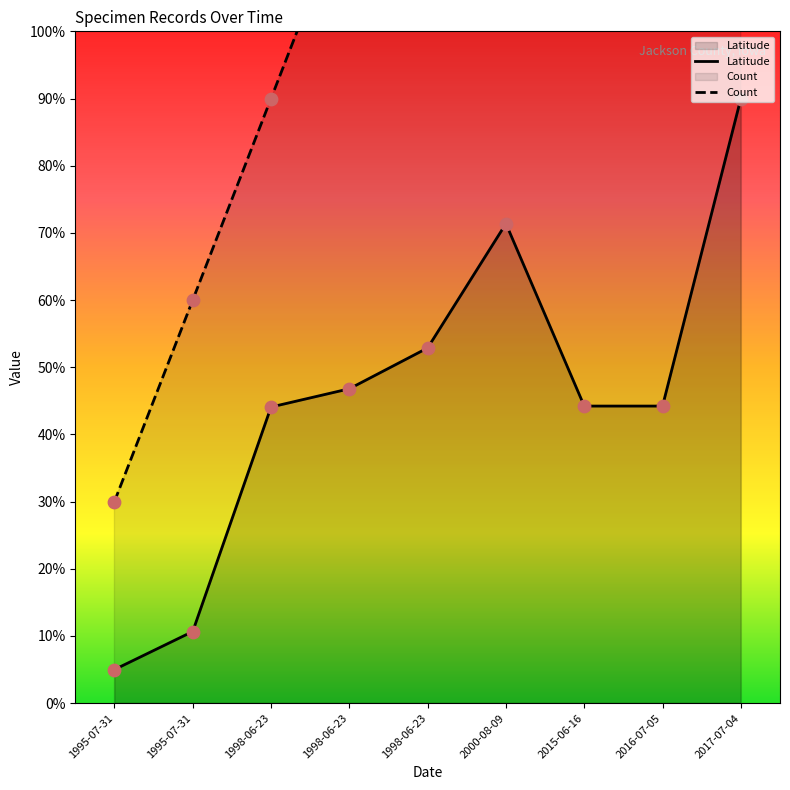

What is the total value across all series at 2017-07-04?

360.0